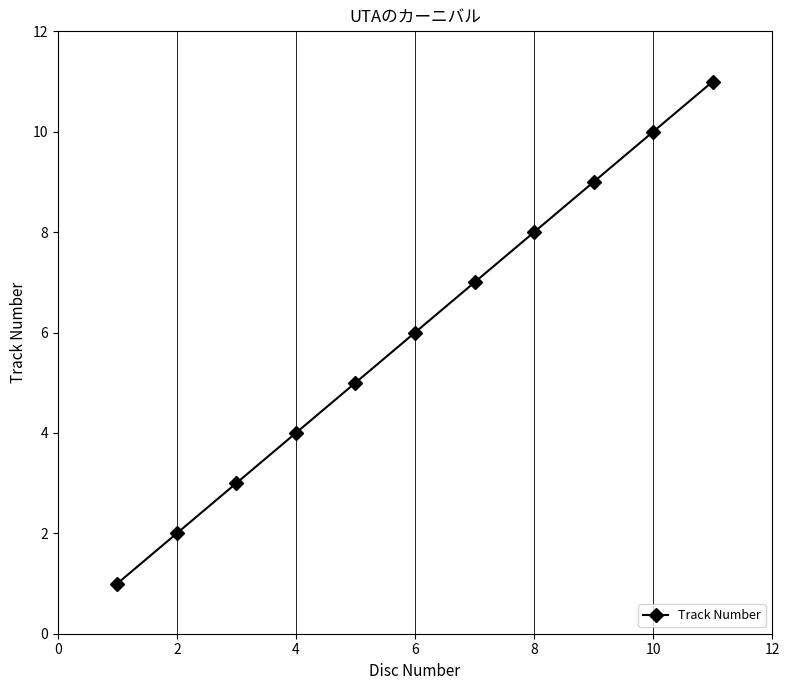

What is the average value?

6